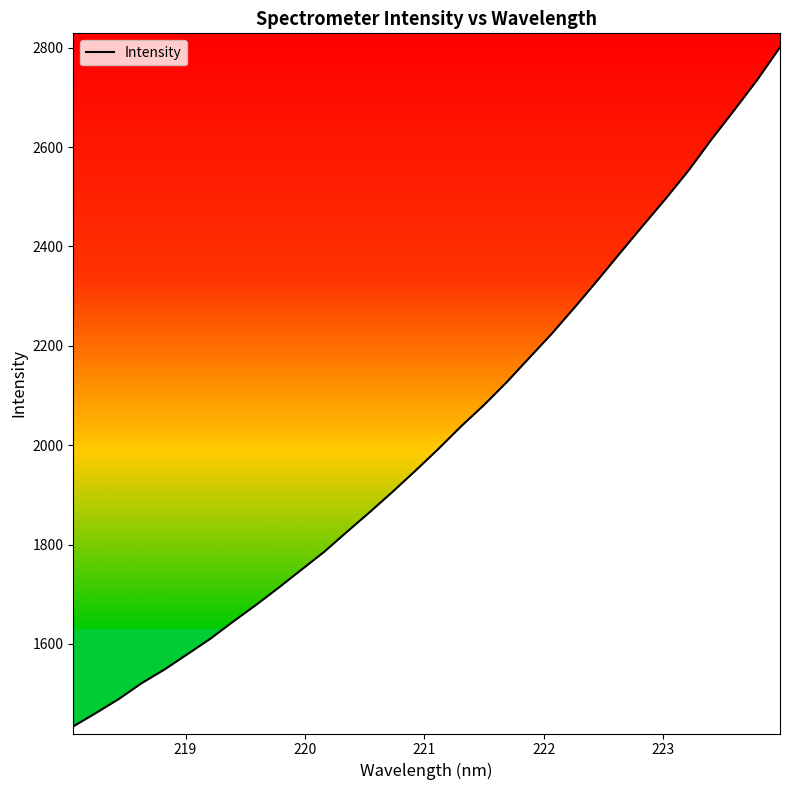

What is the value of the 3rd point from the left?

1489.3